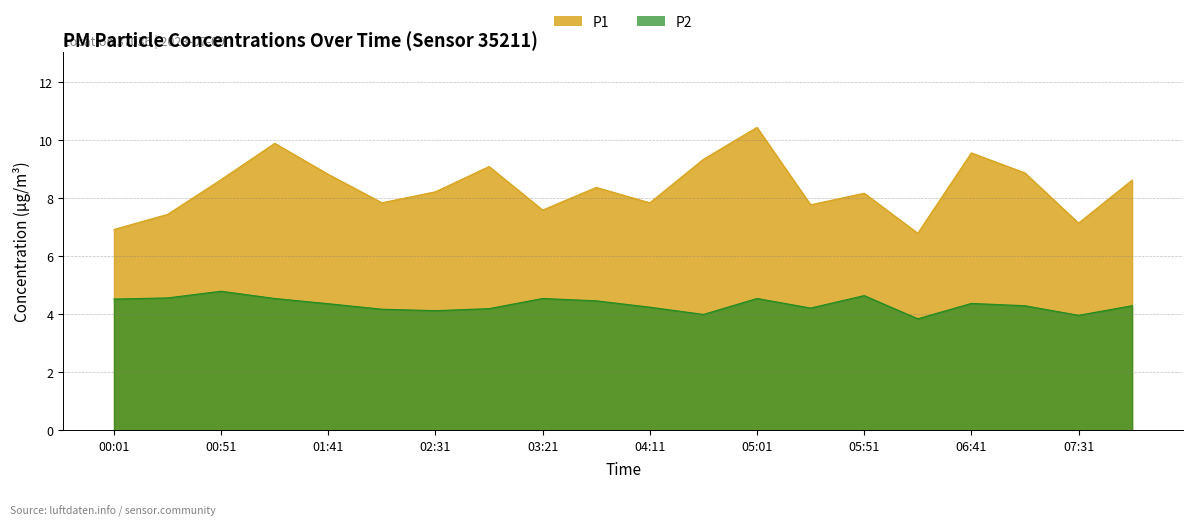

What is the average value of the P1 series?

8.4